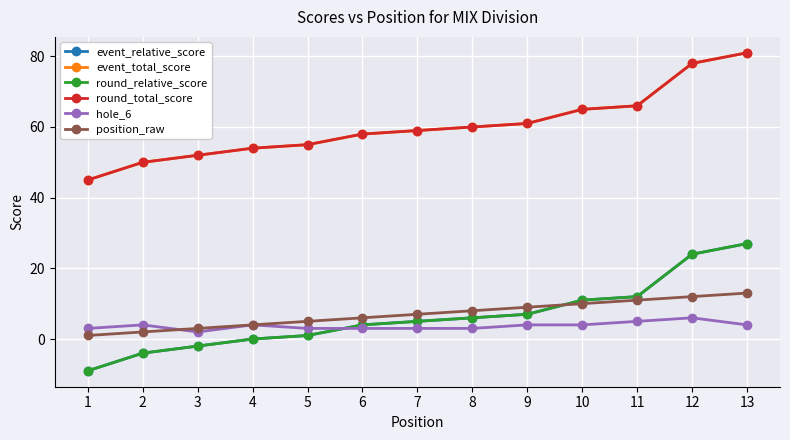

Reading left to right, transcribe all the data shown in this chart.

event_relative_score: -9	-4	-2	0	1	4	5	6	7	11	12	24	27
event_total_score: 45	50	52	54	55	58	59	60	61	65	66	78	81
round_relative_score: -9	-4	-2	0	1	4	5	6	7	11	12	24	27
round_total_score: 45	50	52	54	55	58	59	60	61	65	66	78	81
hole_6: 3	4	2	4	3	3	3	3	4	4	5	6	4
position_raw: 1	2	3	4	5	6	7	8	9	10	11	12	13